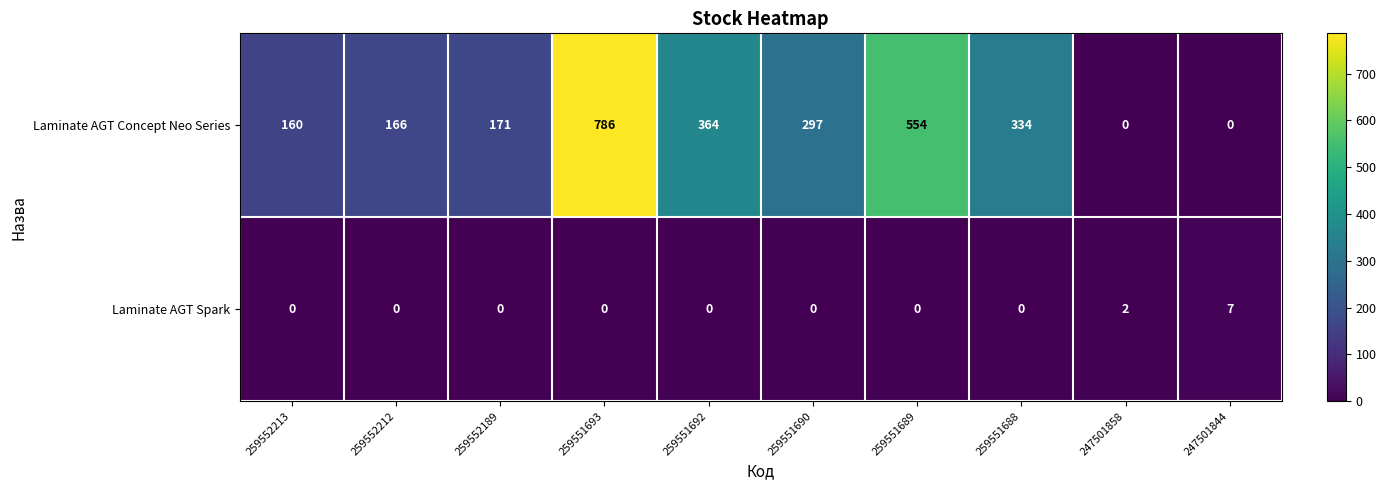

At which category is the sum across all series the highest?

259551693